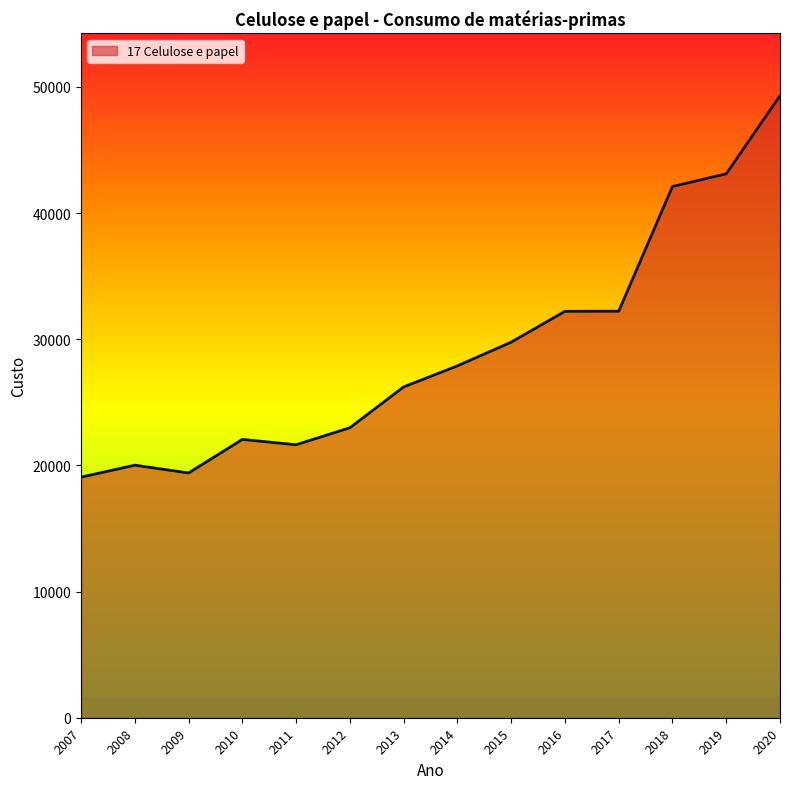

What is the minimum value shown in the chart?

19068.1